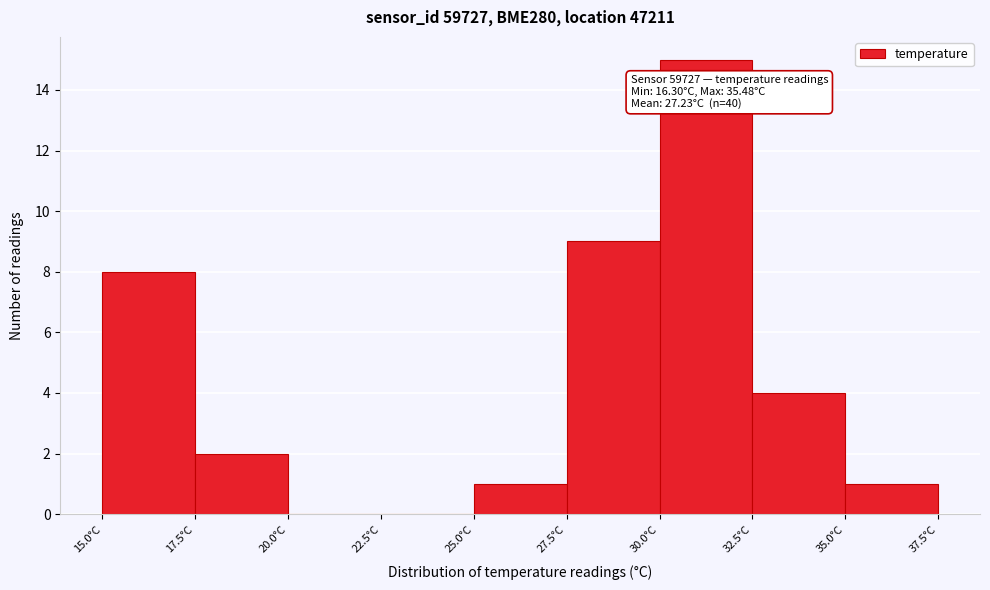

Which range on the x-axis has the tallest bar?

30.0 to 32.5